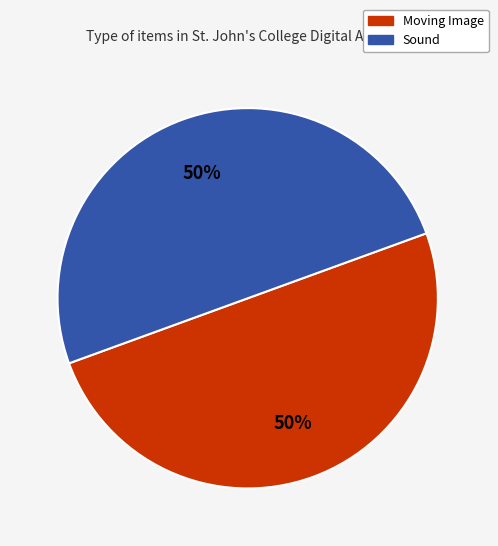

What percentage is the Sound slice, to the nearest percent?

50%